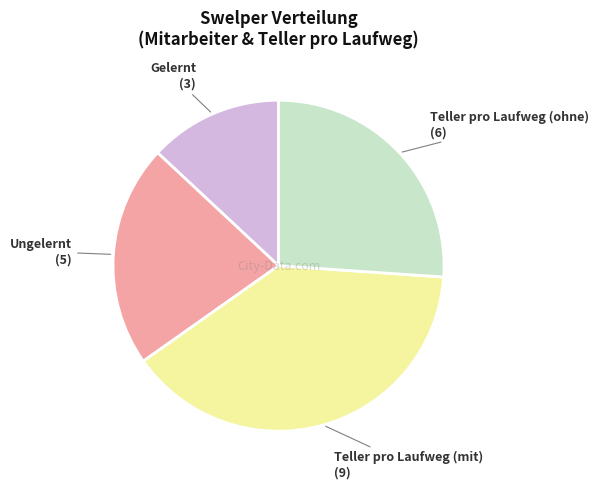

How many slices are in this pie chart?

4